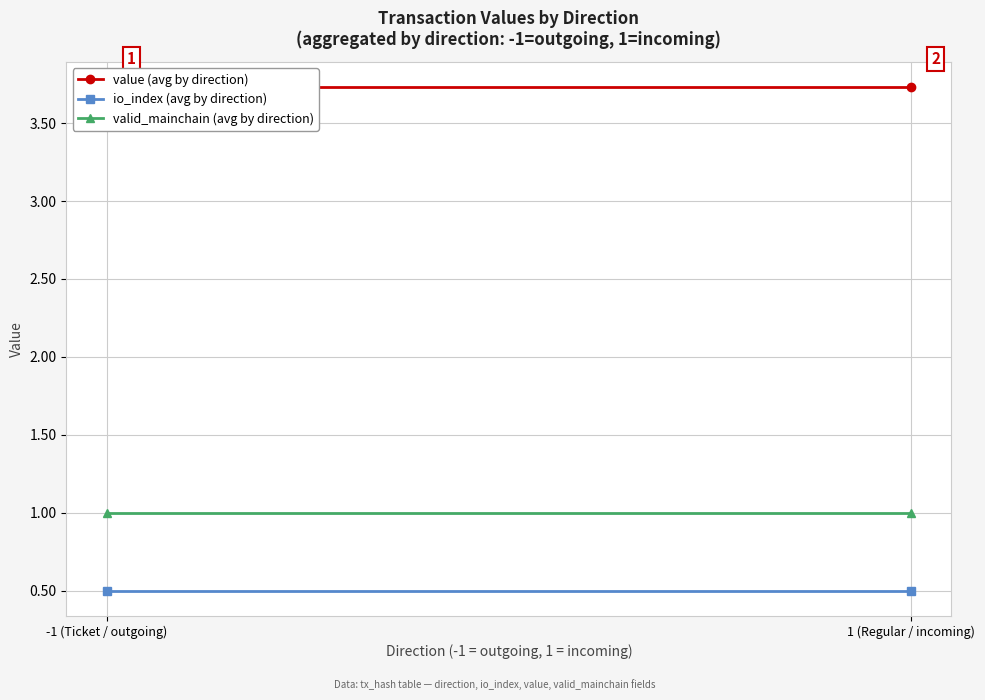

What is the sum of the io_index (avg by direction) values at -1 (Ticket / outgoing) and 1 (Regular / incoming)?

1.0